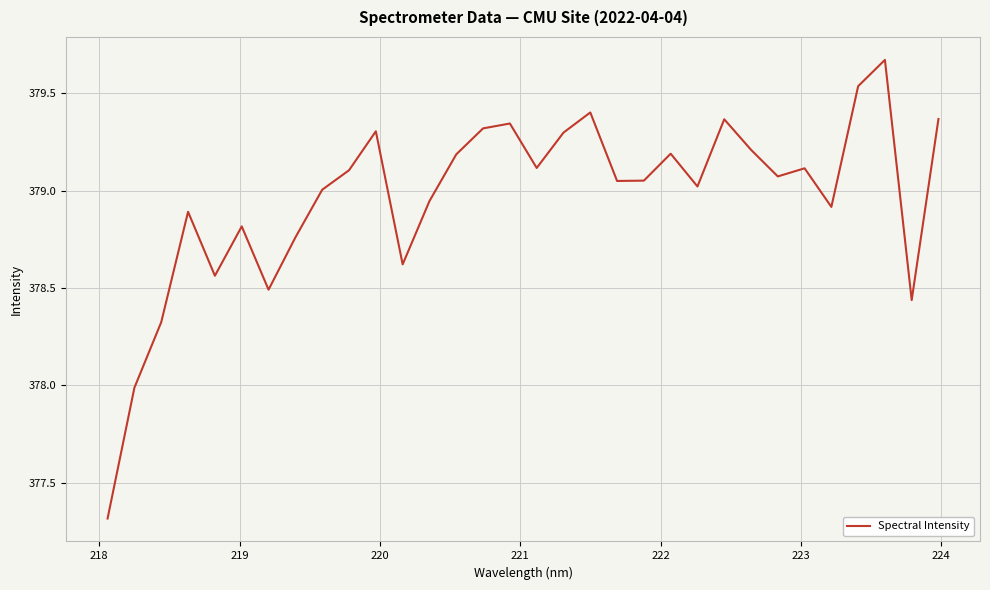

What is the minimum value shown in the chart?

377.3